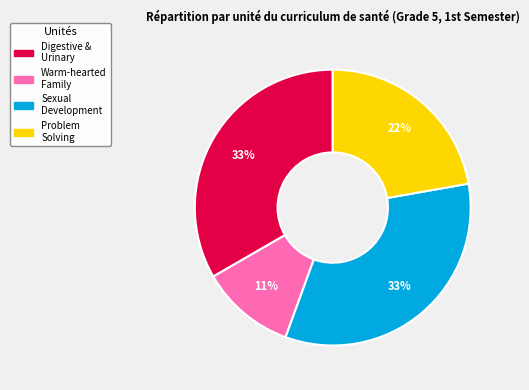

Is there a majority slice in this chart?

No